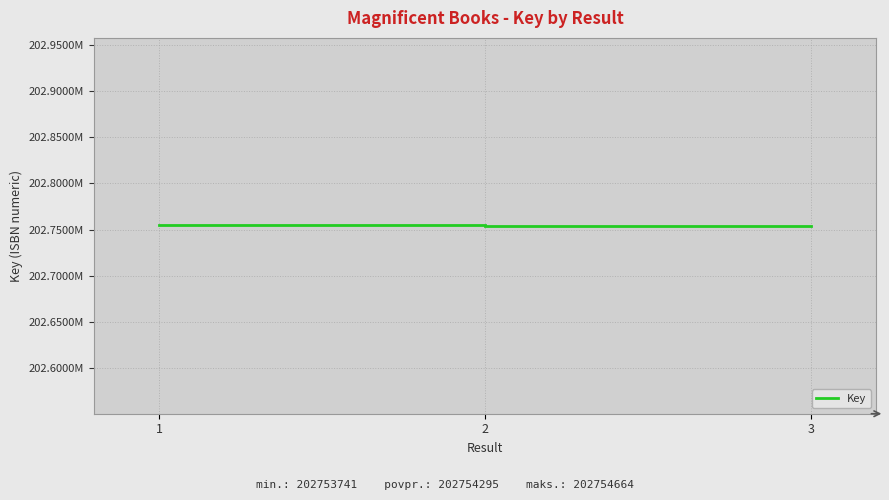

What is the minimum value shown in the chart?

202753741